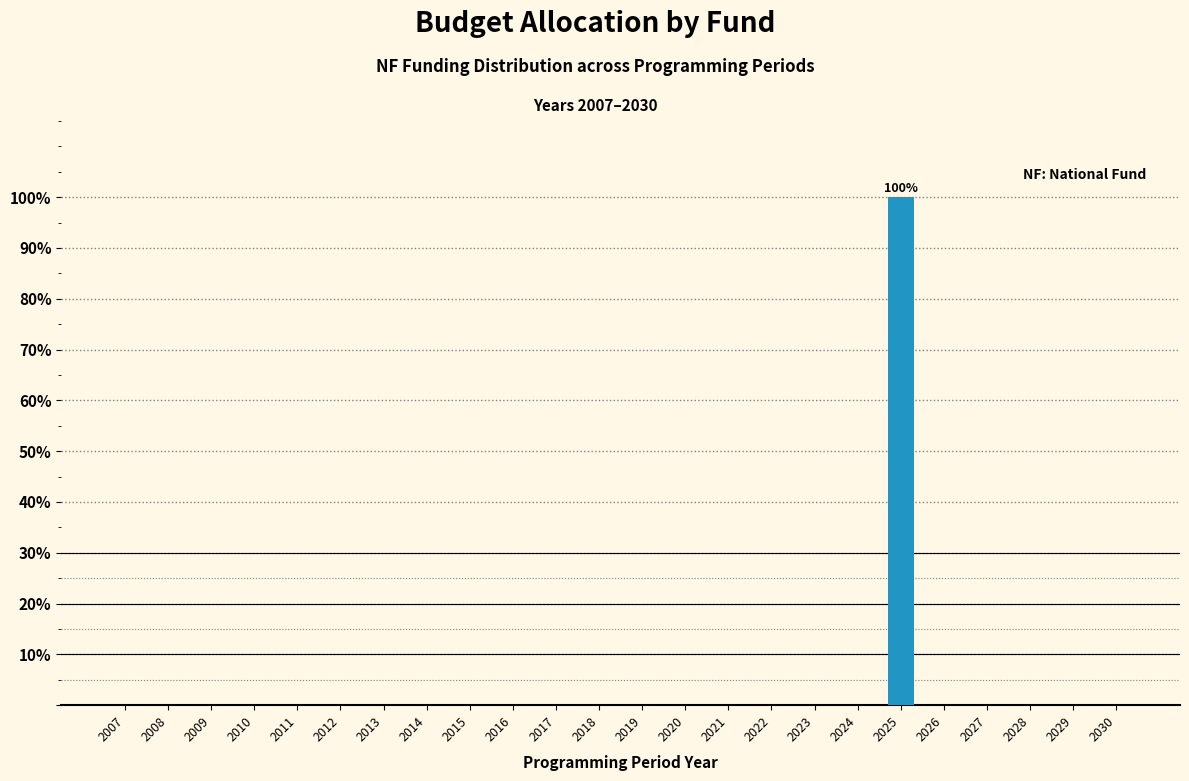

Reading left to right, list all the values displayed in this chart.

2007=0	2008=0	2009=0	2010=0	2011=0	2012=0	2013=0	2014=0	2015=0	2016=0	2017=0	2018=0	2019=0	2020=0	2021=0	2022=0	2023=0	2024=0	2025=100	2026=0	2027=0	2028=0	2029=0	2030=0